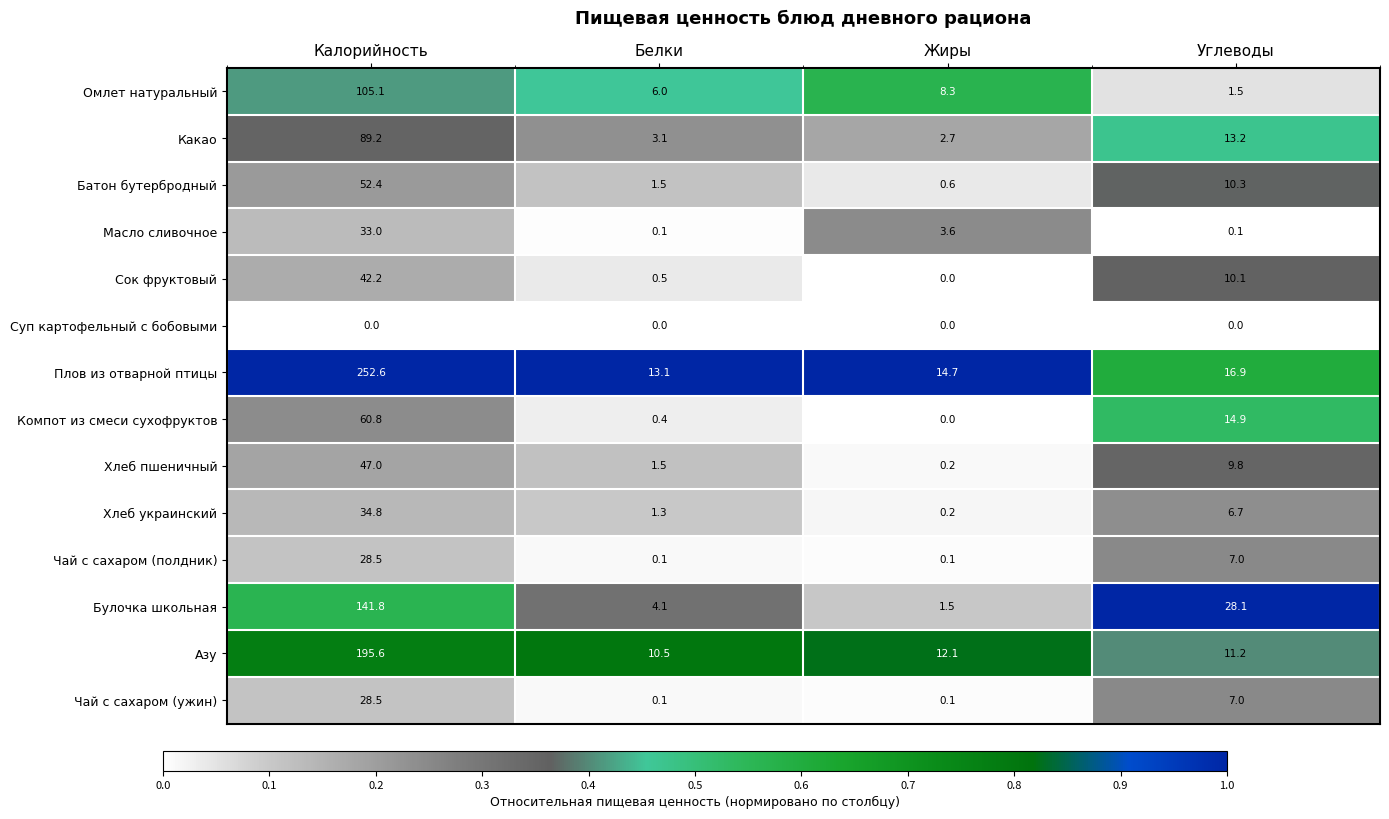

At how many categories does at least one series exceed 4?

4